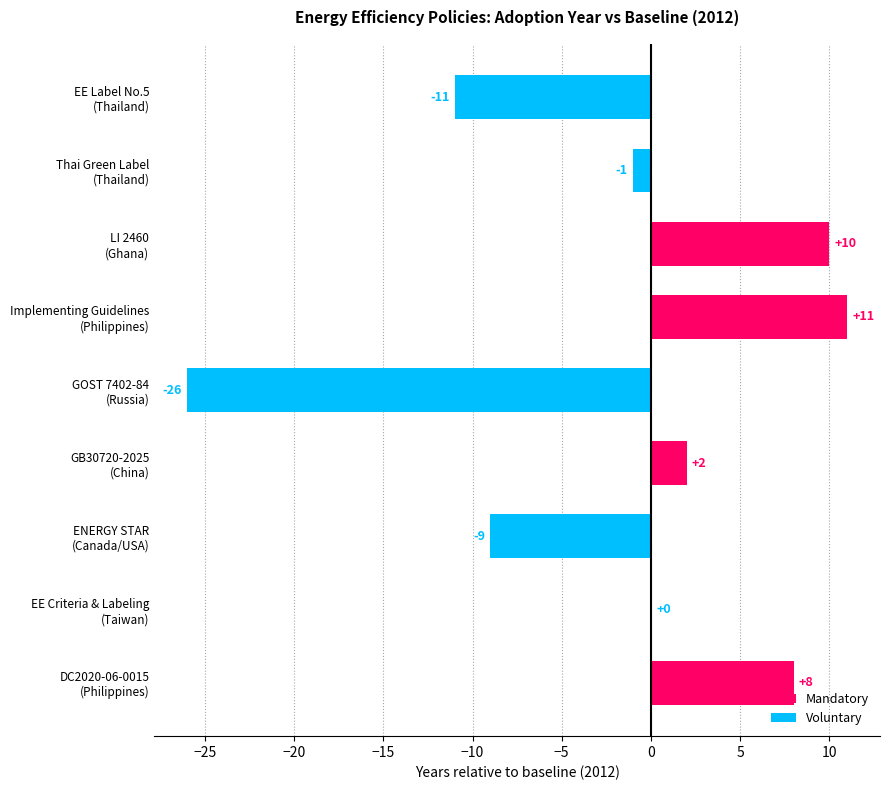

How many categories are shown in the chart?

9